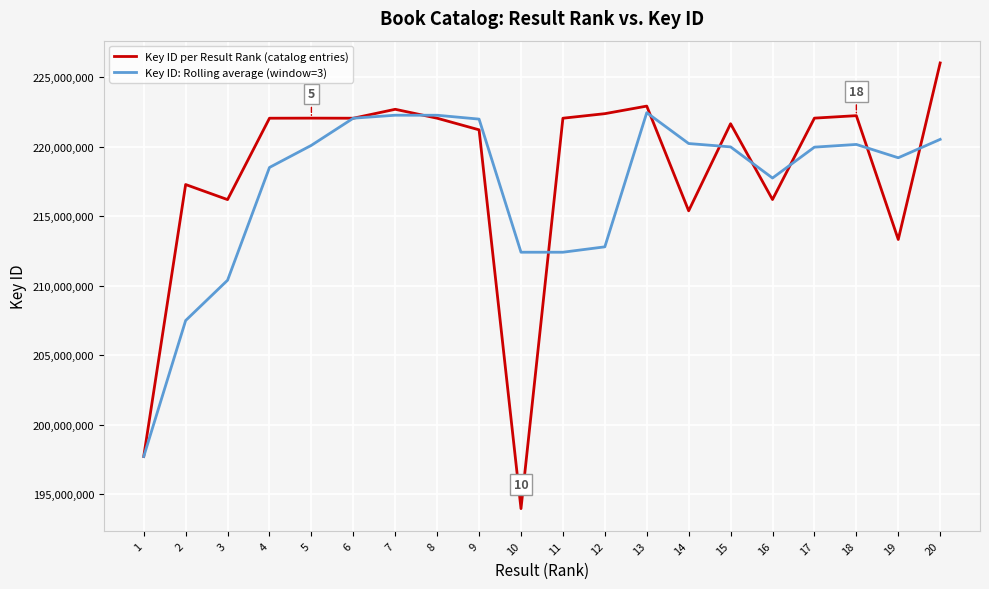

In Key ID per Result Rank (catalog entries), how many points are lower than both neighbors (excluding endpoints)?

6